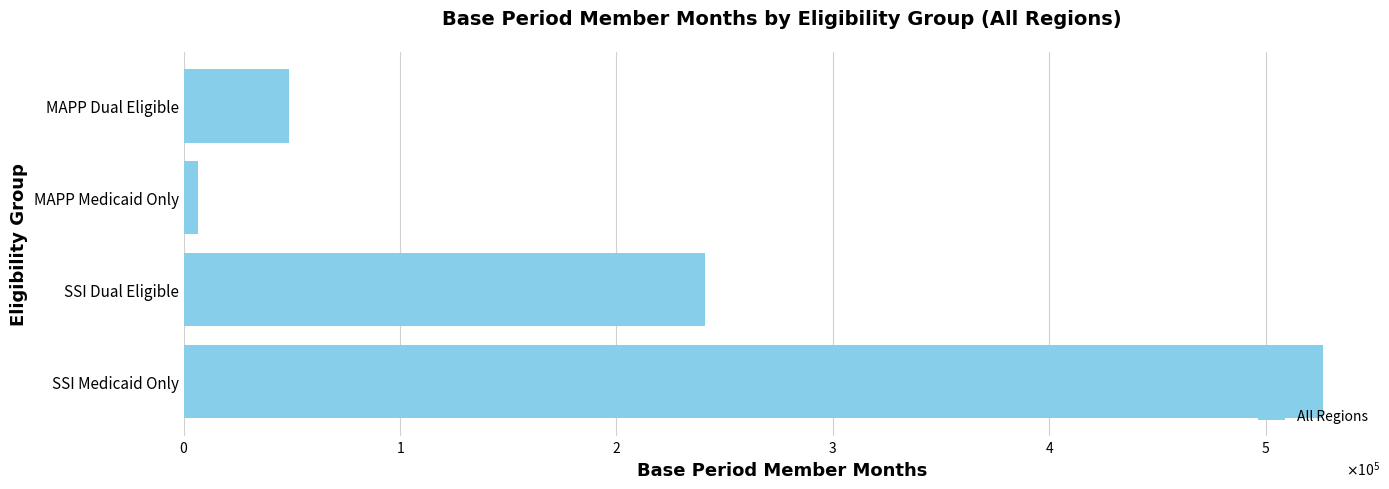

How many bars are there in total?

4